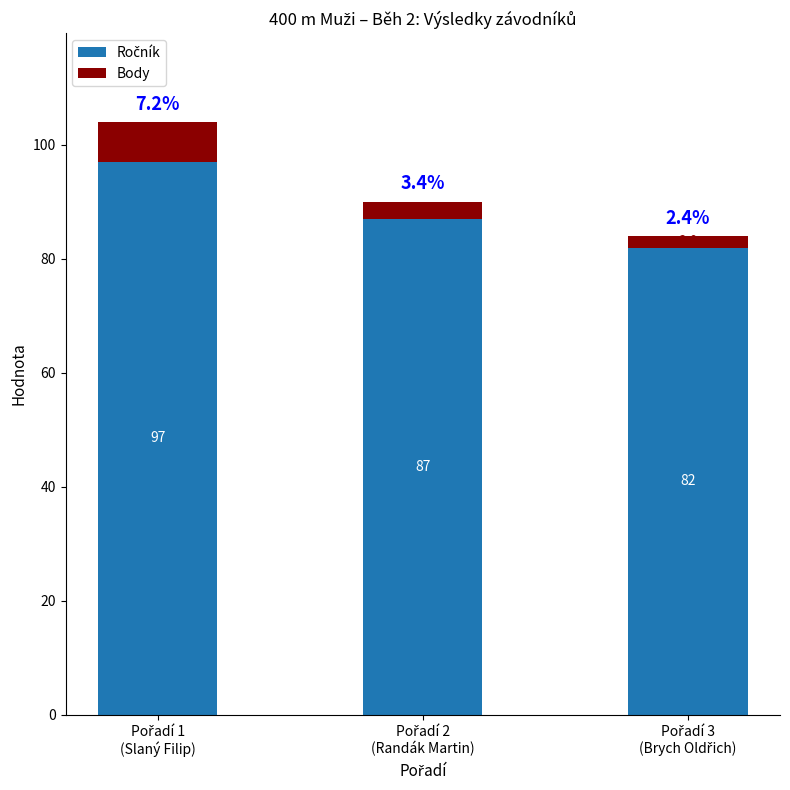

Are the bars horizontal?

No